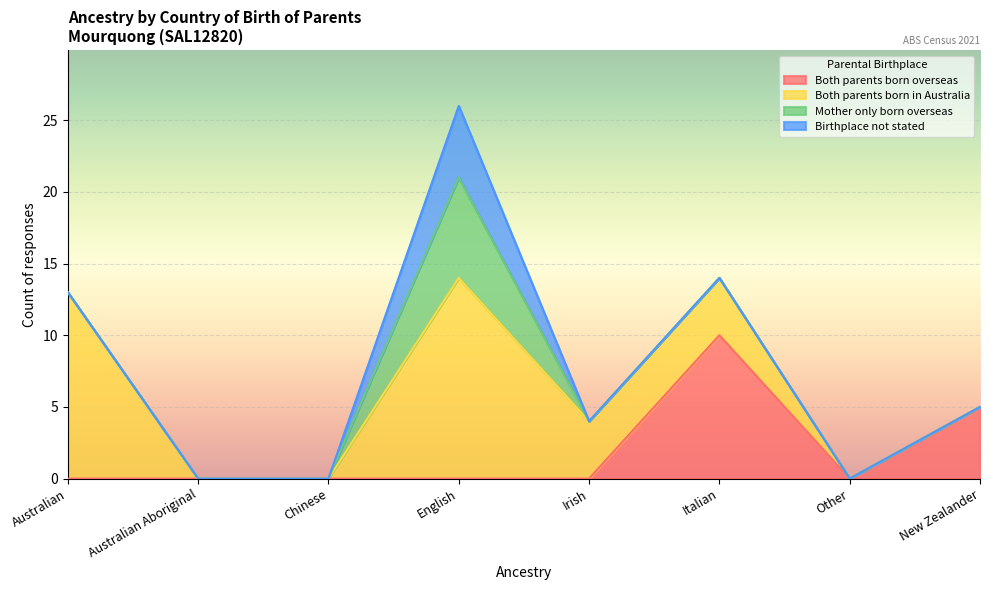

What are all the series names shown in the legend?

Both parents born overseas, Both parents born in Australia, Mother only born overseas, Birthplace not stated